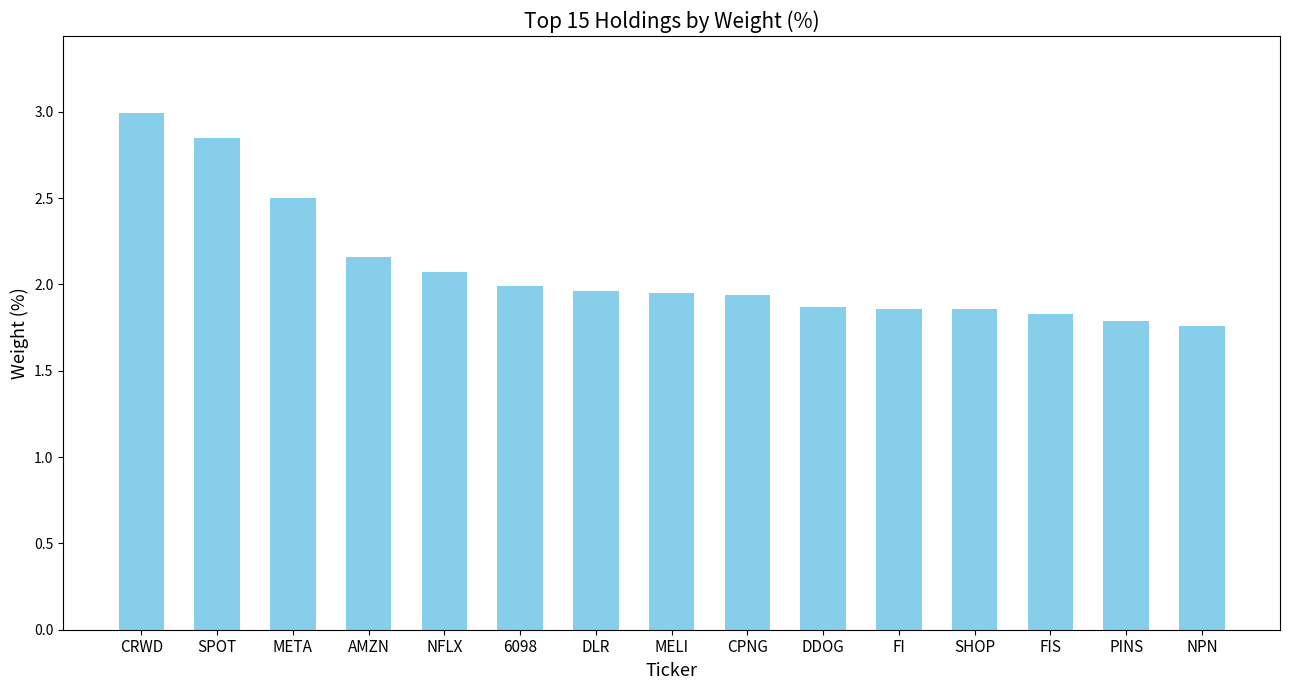

What position from the left is CRWD?

1